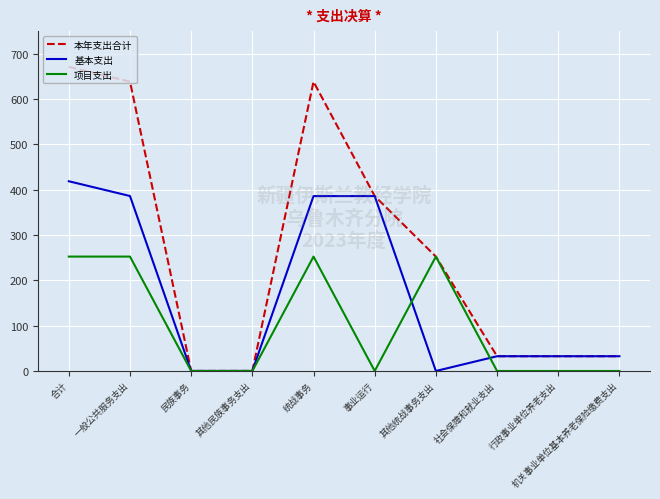

What is the sum of the 基本支出 values at 其他统战事务支出 and 社会保障和就业支出?

32.6